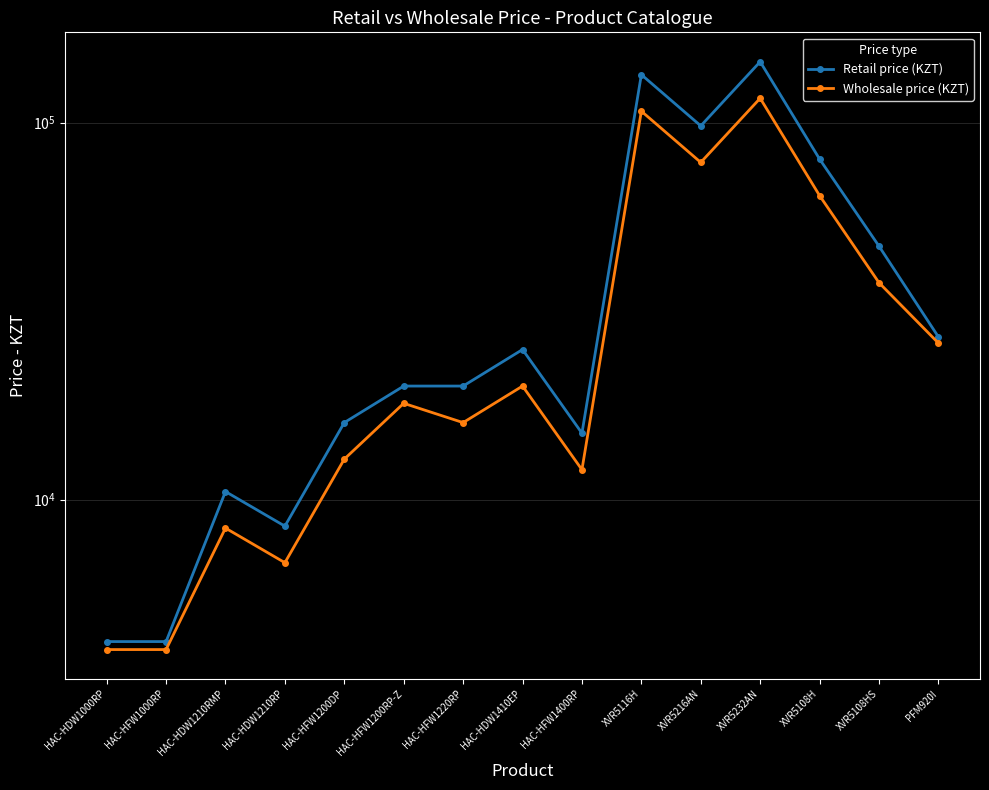

True or false: Wholesale price (KZT) and Retail price (KZT) intersect in this chart.

False